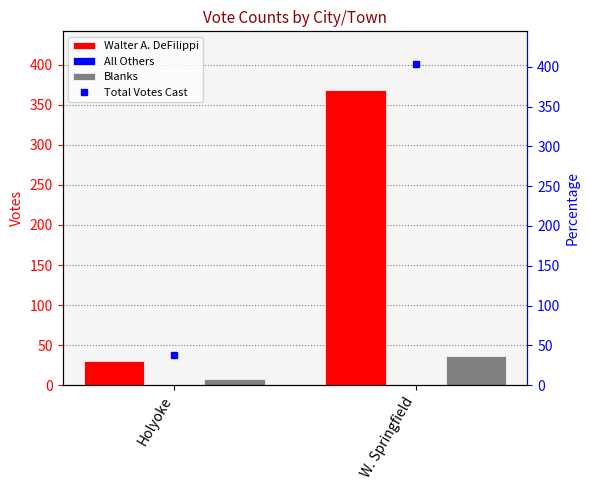

Reading right to left, extract all data points from this chart.

Walter A. DeFilippi: W. Springfield=368	Holyoke=30
All Others: W. Springfield=0	Holyoke=0
Blanks: W. Springfield=36	Holyoke=8
Total Votes Cast: W. Springfield=404	Holyoke=38